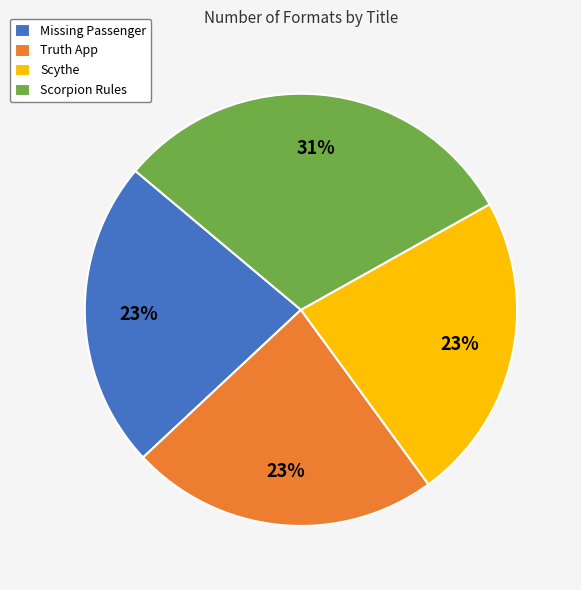

Does any single category account for the majority?

No